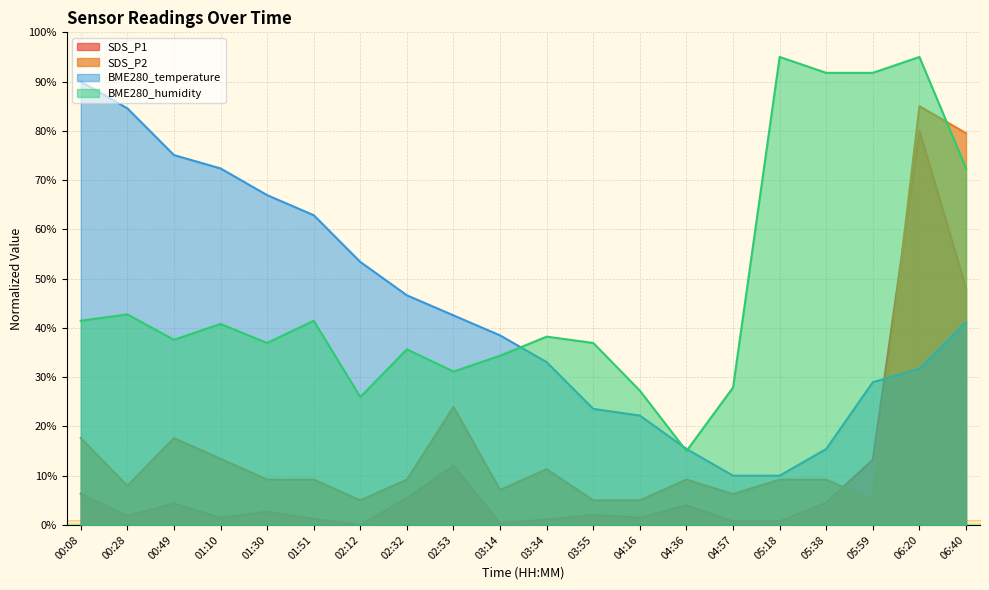

How many distinct data groups are displayed?

4